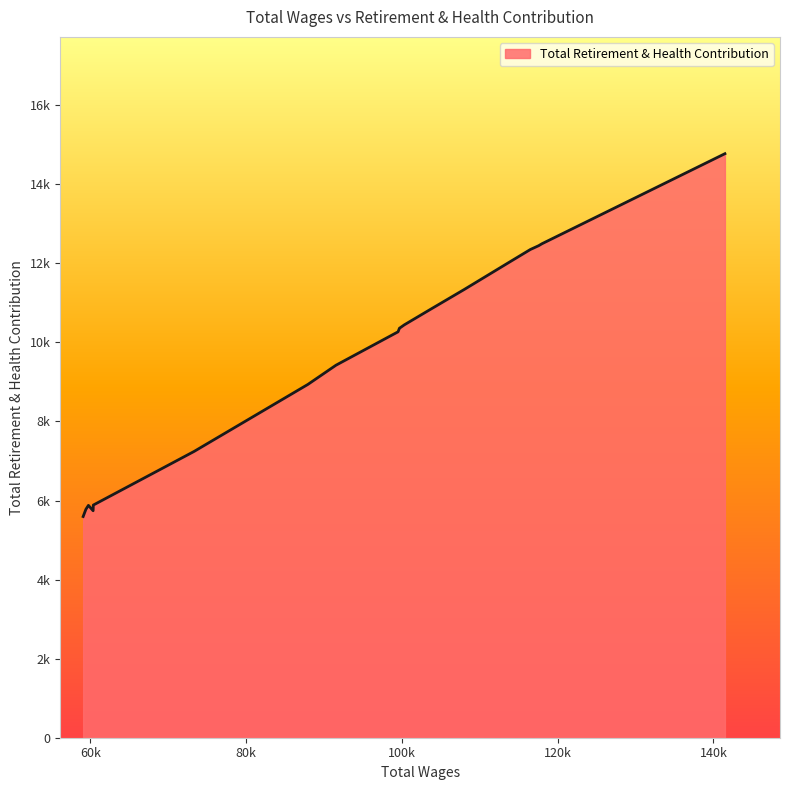

Is this an area chart (filled region under the line)?

Yes